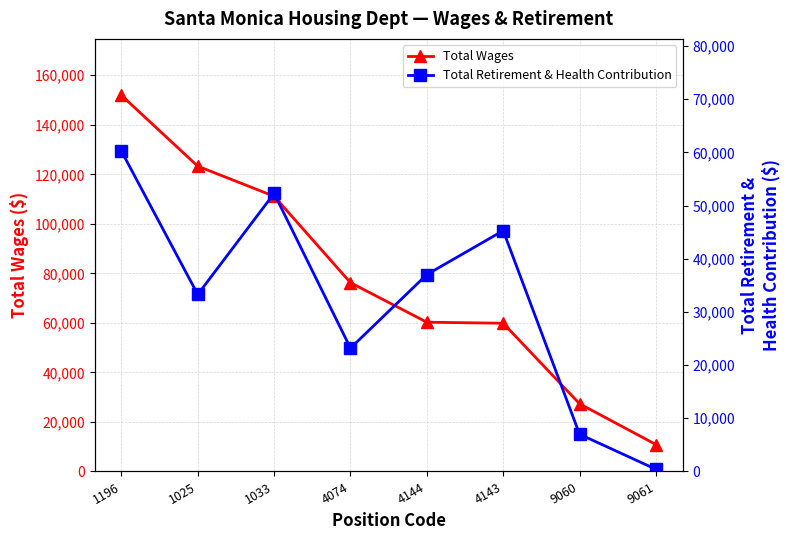

Which category has the lowest value in the Total Wages series?

9061